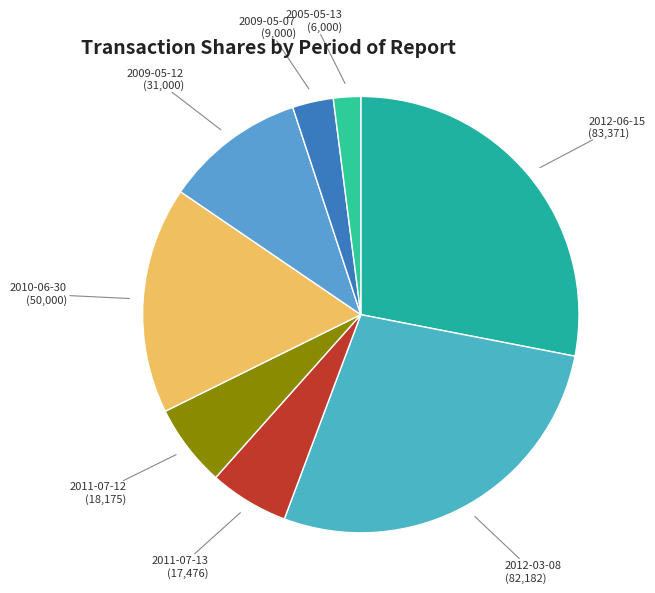

Does any single category account for the majority?

No